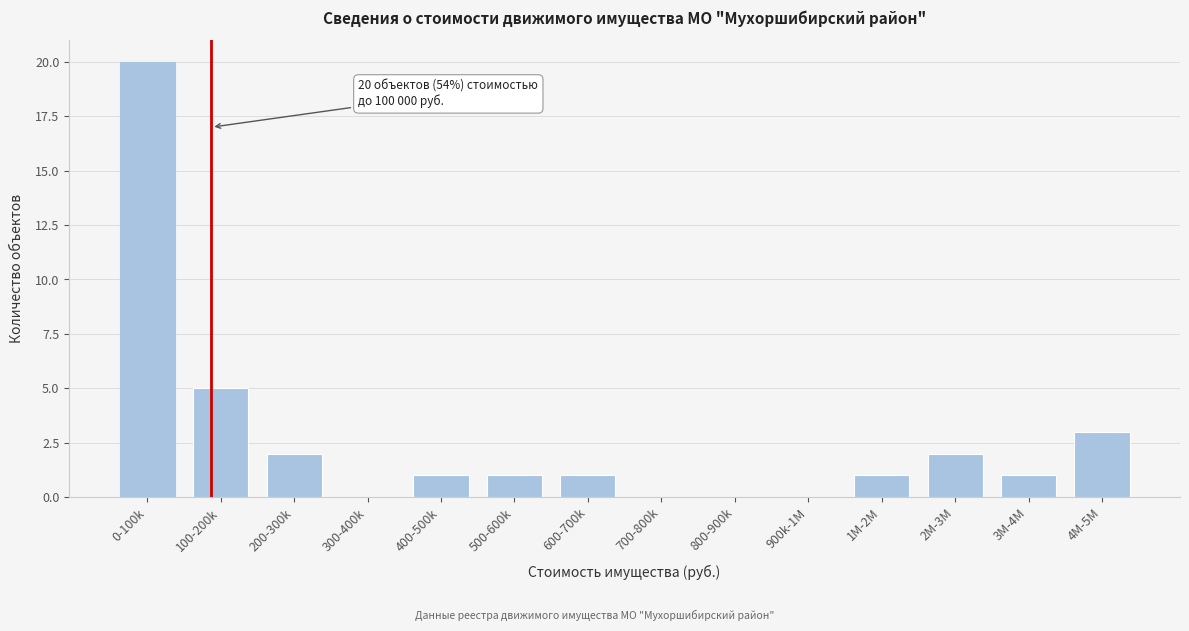

Reading right to left, what are all the values shown in this chart?

4M-5M=3	3M-4M=1	2M-3M=2	1M-2M=1	900k-1M=0	800-900k=0	700-800k=0	600-700k=1	500-600k=1	400-500k=1	300-400k=0	200-300k=2	100-200k=5	0-100k=20